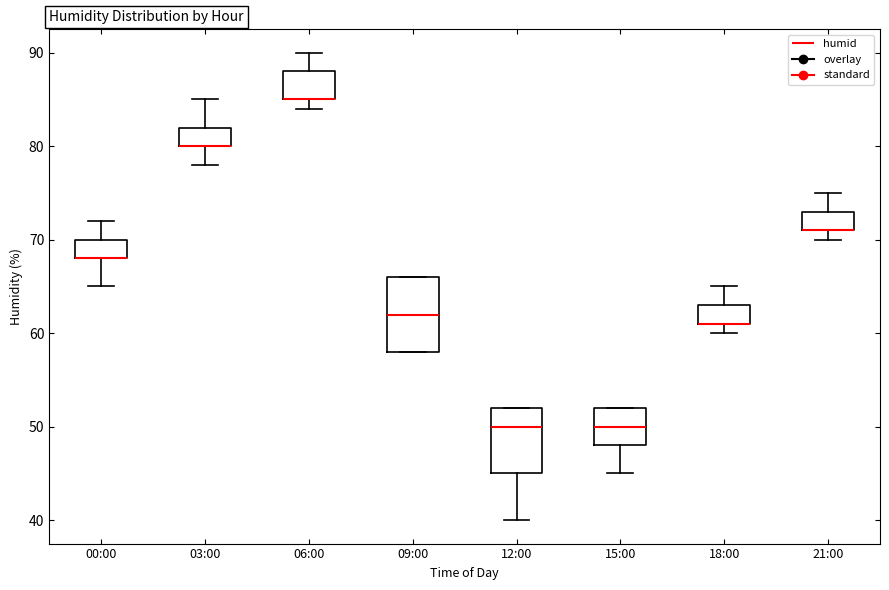

Reading left to right, transcribe this box plot: for each box, give where its median line is, the range the box spans, and where its two whiskers end, as read against the y-axis. The values are not printed on the chart, so give them approximately, as read against the axis.

00:00: median 68 (drawn on the box's lower edge), box 68 to 70, whiskers 65 to 72
03:00: median 80 (drawn on the box's lower edge), box 80 to 82, whiskers 78 to 85
06:00: median 85 (drawn on the box's lower edge), box 85 to 88, whiskers 84 to 90
09:00: median 62, box 58 to 66, whiskers 58 to 66
12:00: median 50, box 45 to 52, whiskers 40 to 52
15:00: median 50, box 48 to 52, whiskers 45 to 52
18:00: median 61 (drawn on the box's lower edge), box 61 to 63, whiskers 60 to 65
21:00: median 71 (drawn on the box's lower edge), box 71 to 73, whiskers 70 to 75